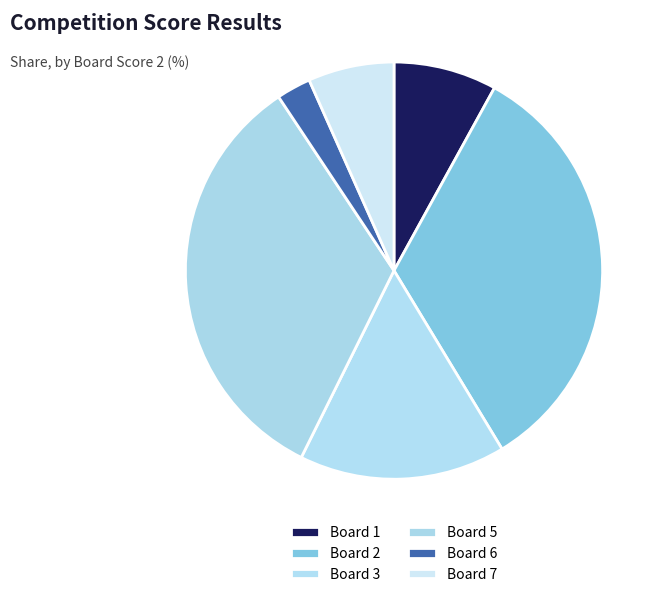

Approximately how many times larger is the value at Board 2 compared to Board 1?

4.2